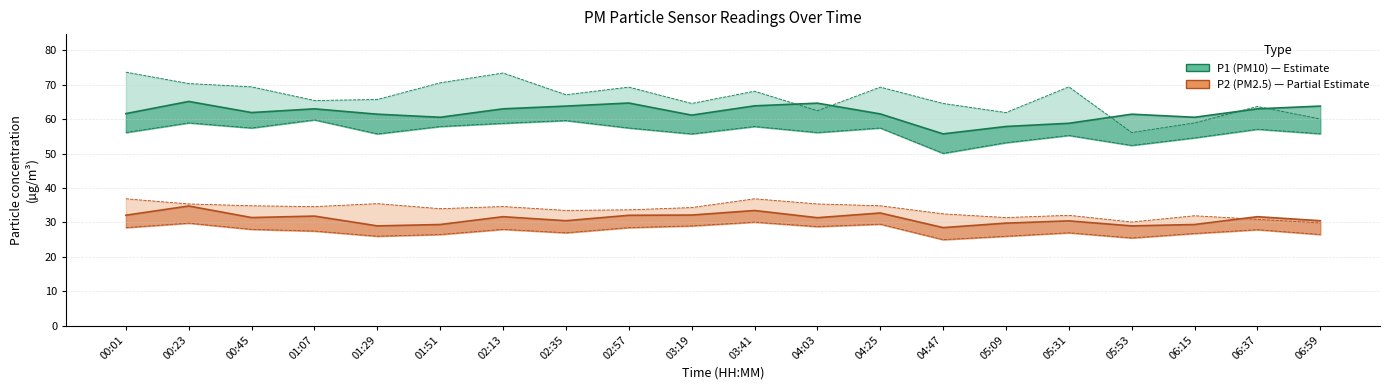

What is the label of the 14th point from the right?

02:13